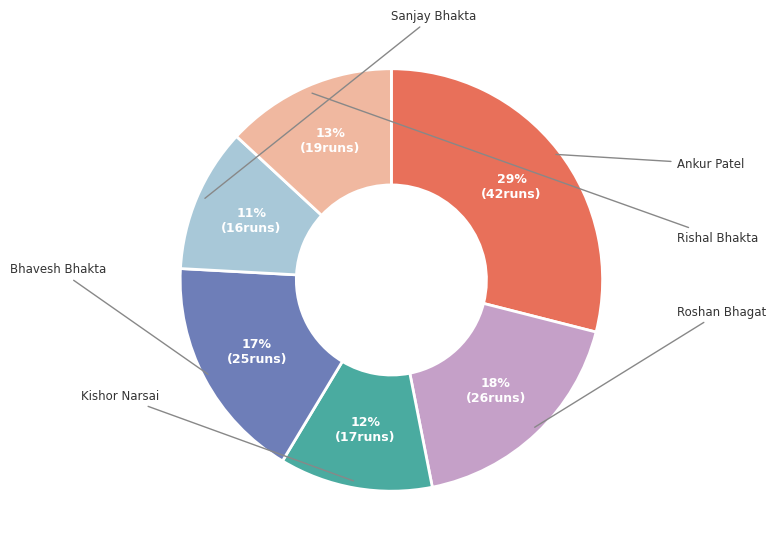

What is the change in value from Ankur Patel to Rishal Bhakta?

-23